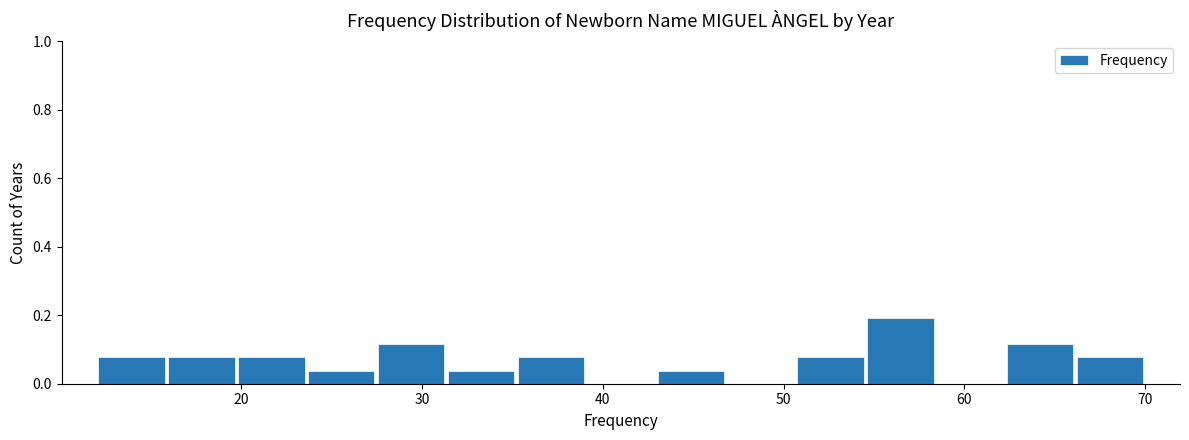

Around what value on the x-axis is the tallest bar? Give the approximate position of its centre, as read against the axis.

56